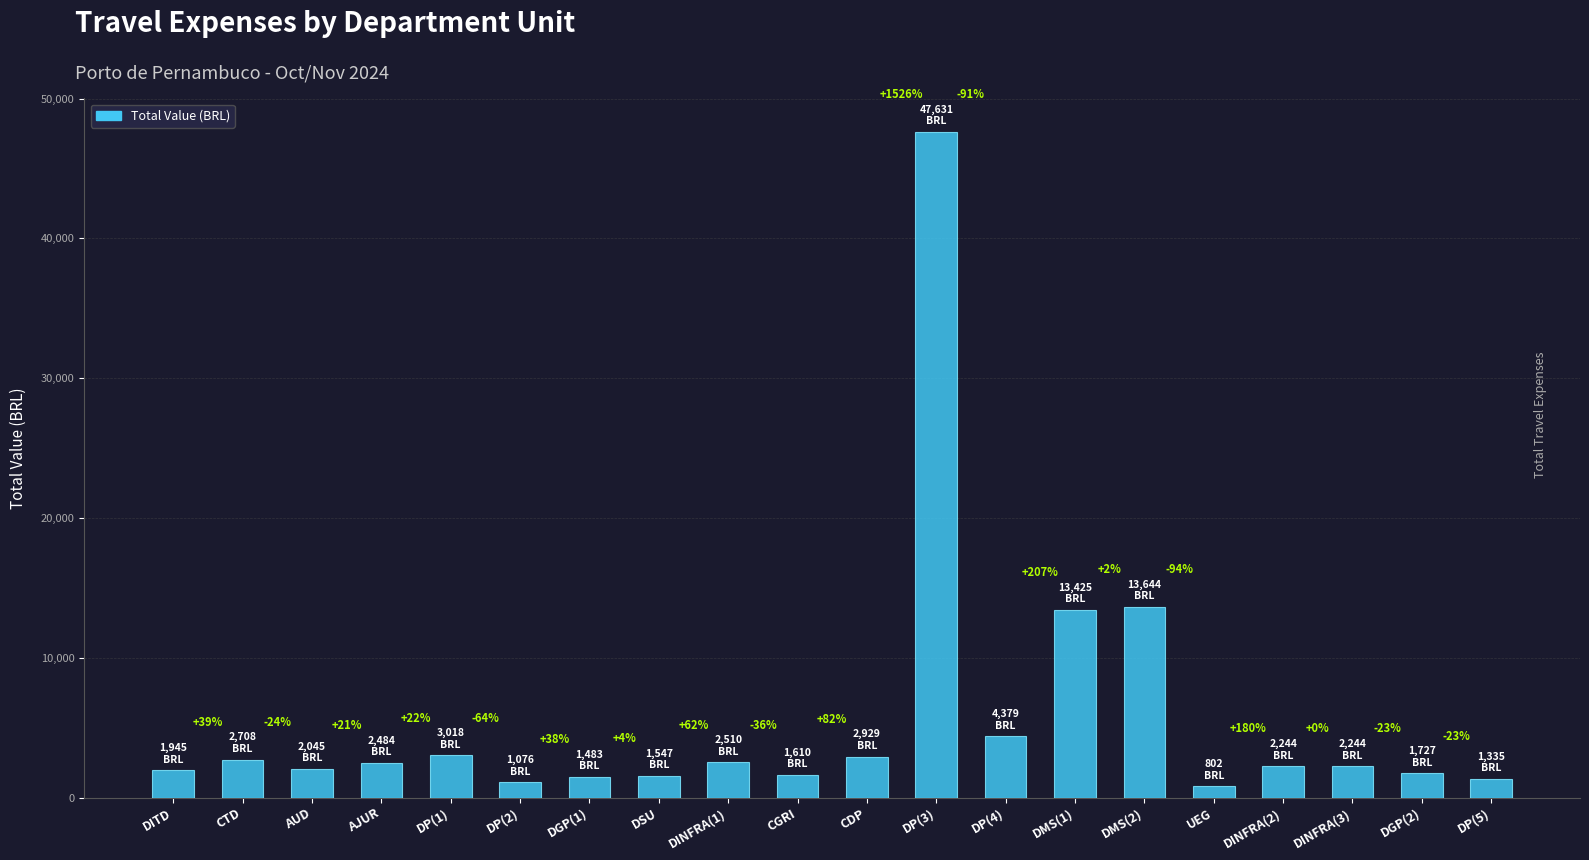

At which label does the data first exceed 2243?

CTD